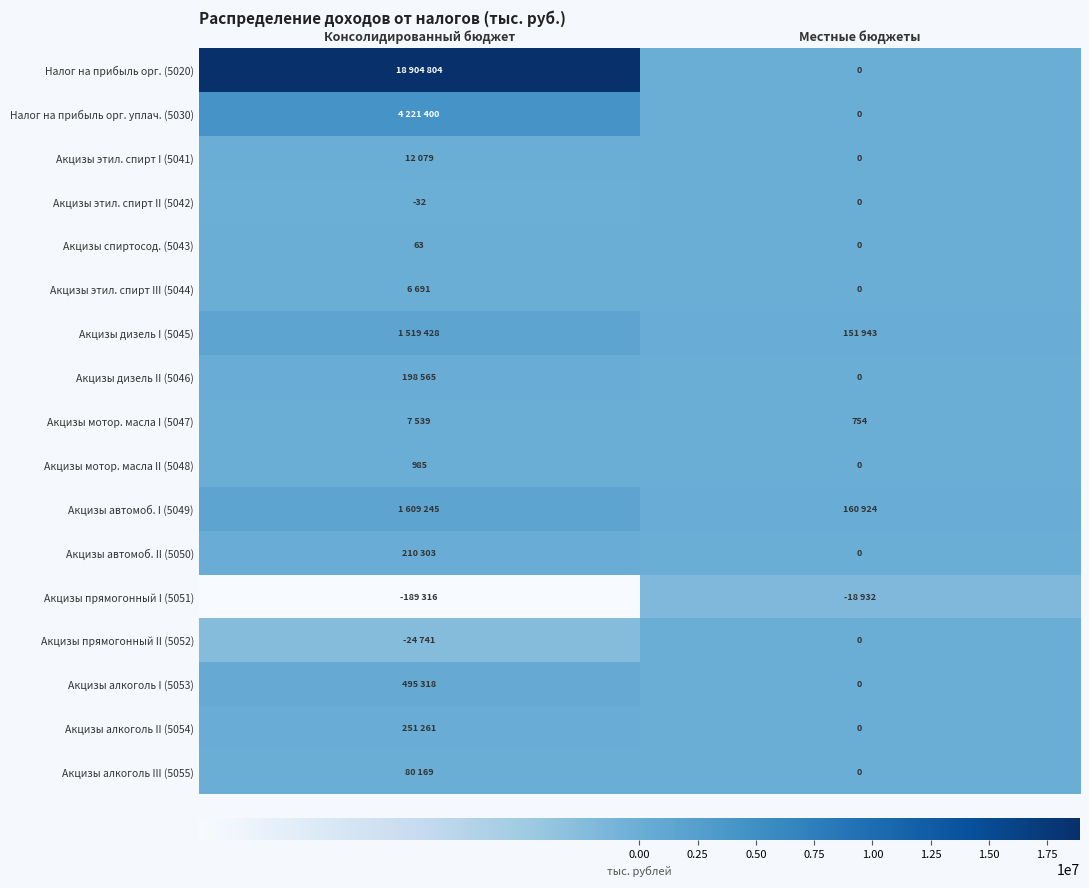

Rank the categories by Акцизы этил. спирт II (5042) value from lowest to highest.

Консолидированный бюджет, Местные бюджеты